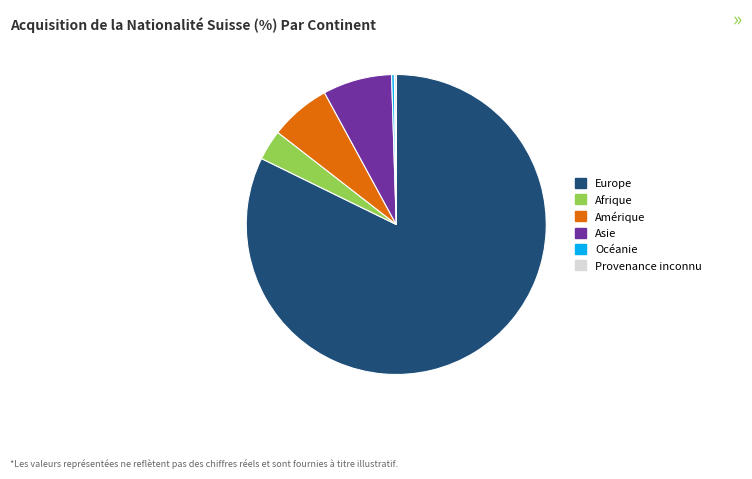

The Asie slice represents 7% of the pie. True or false?

True